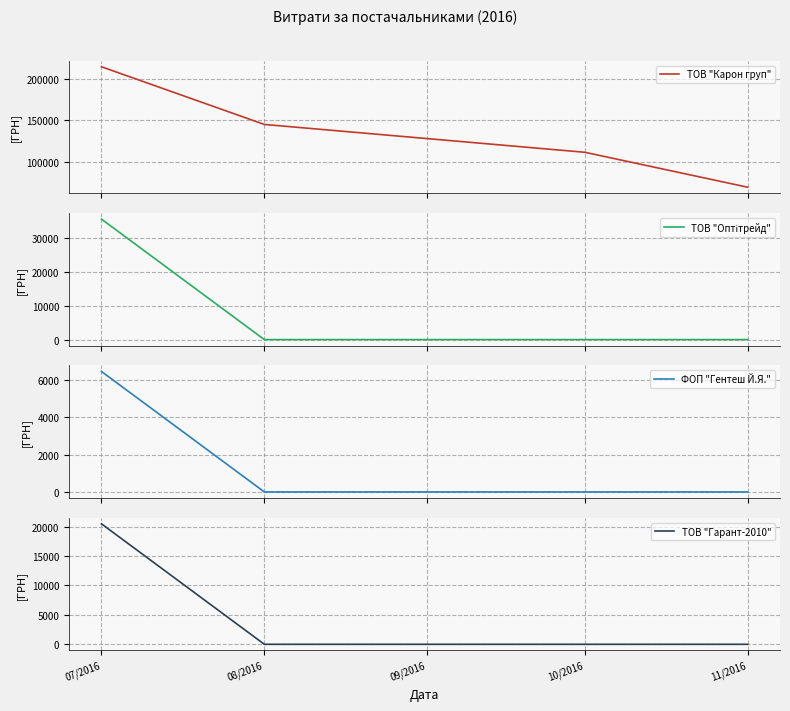

What is the average value of the ТОВ "Оптітрейд" series?

8910.0